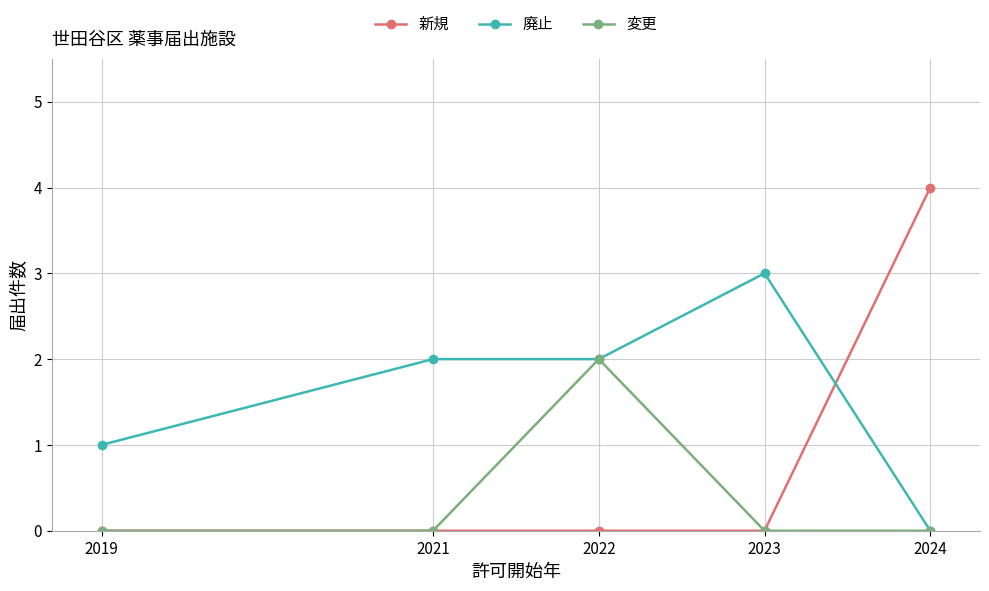

How many data points does each series have?

5